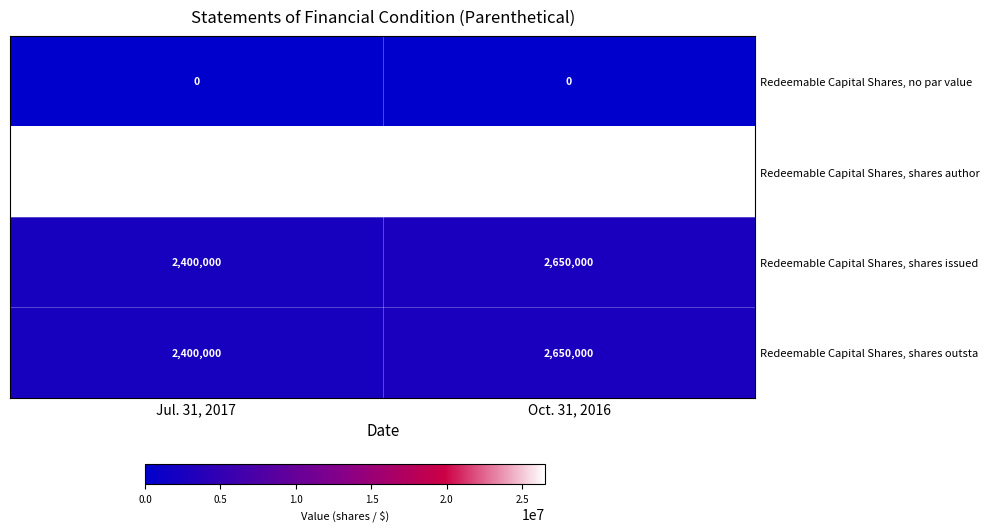

Rank the categories by Redeemable Capital Shares, shares issued value from lowest to highest.

Jul. 31, 2017, Oct. 31, 2016